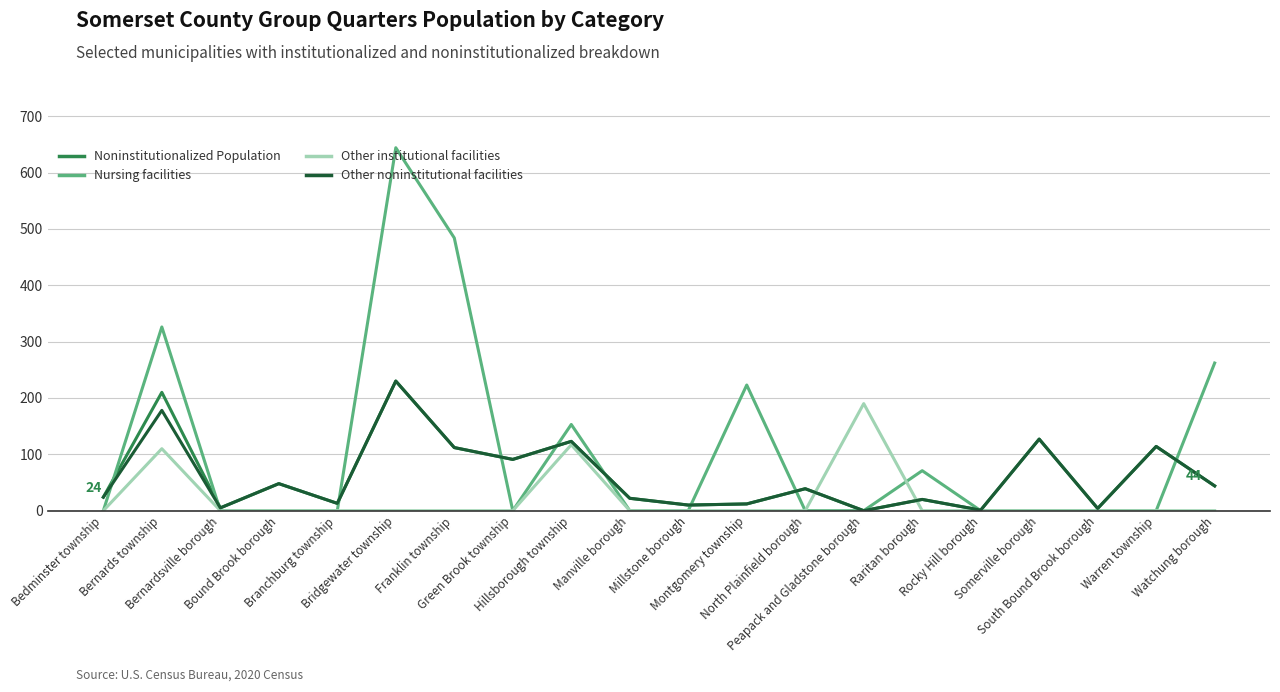

Which series has the largest range (max minus min)?

Nursing facilities